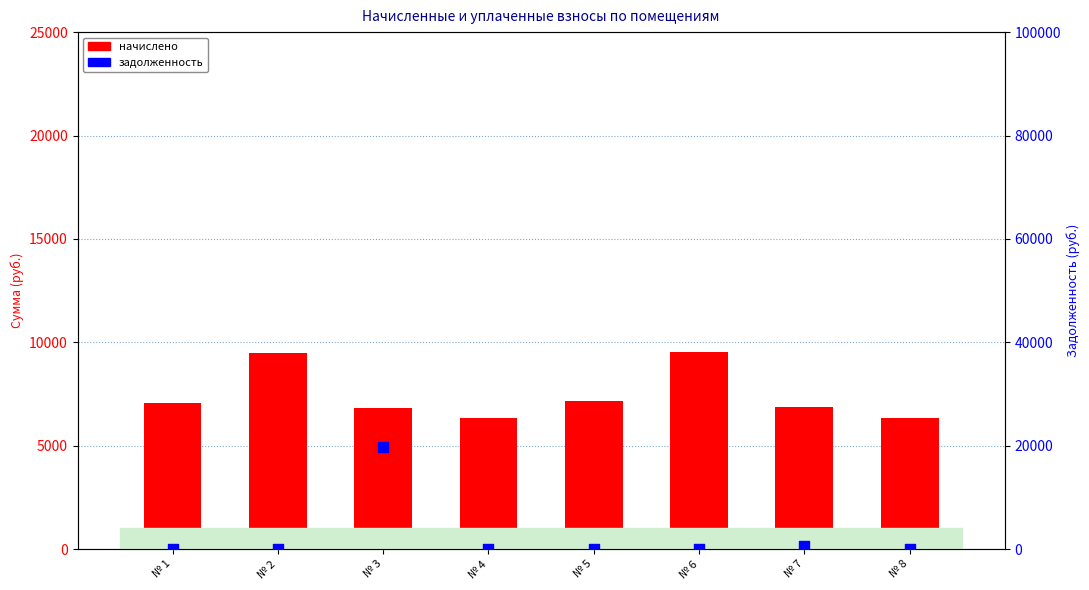

Which series reaches the maximum Y coordinate?

задолженность